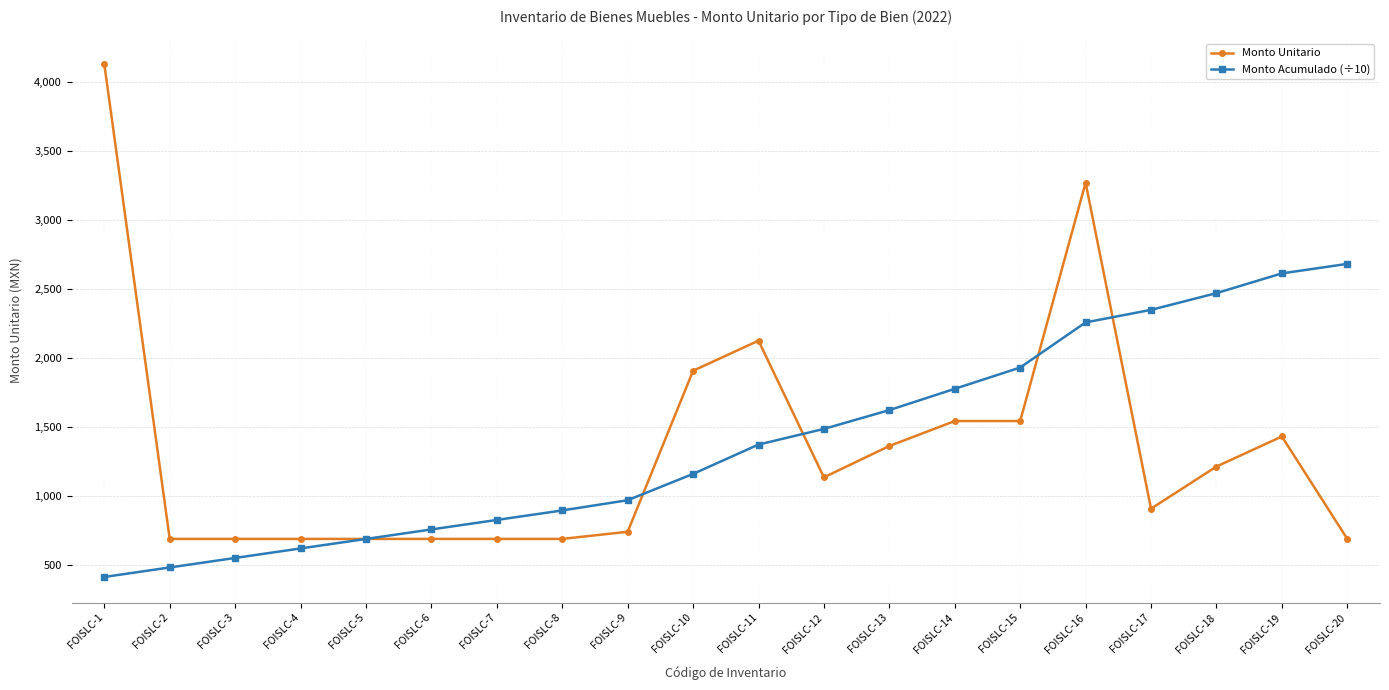

What are all the series names shown in the legend?

Monto Unitario, Monto Acumulado (÷10)